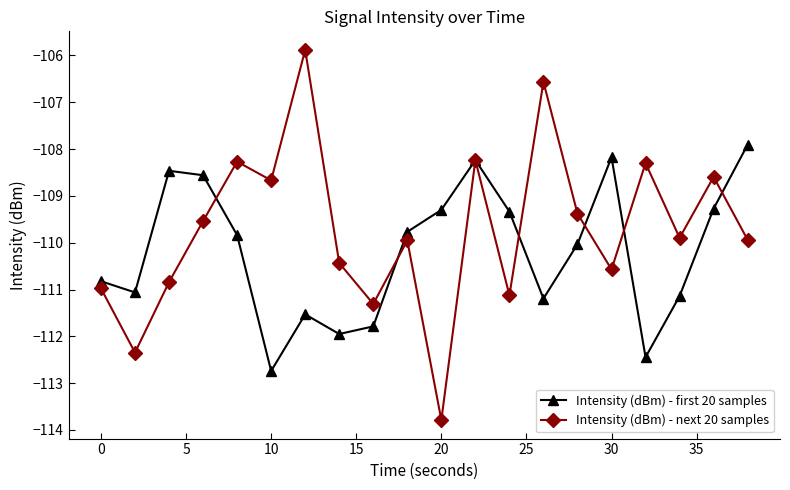

What is the value of the Intensity (dBm) - first 20 samples point at the 12th from the left?

-108.2